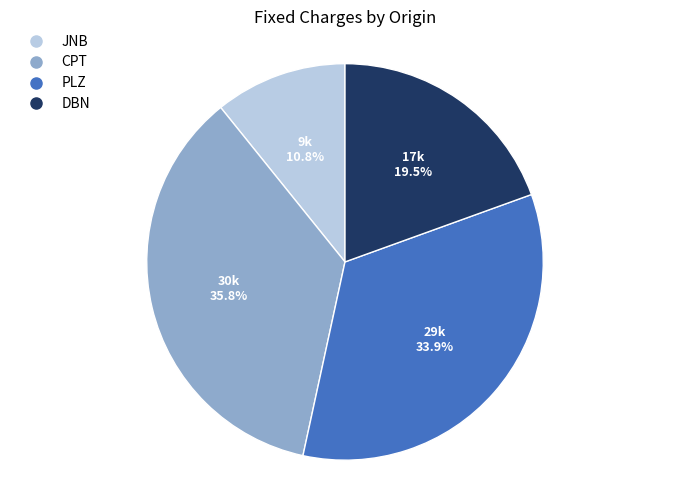

To the nearest percent, what is the average slice percentage?

25%